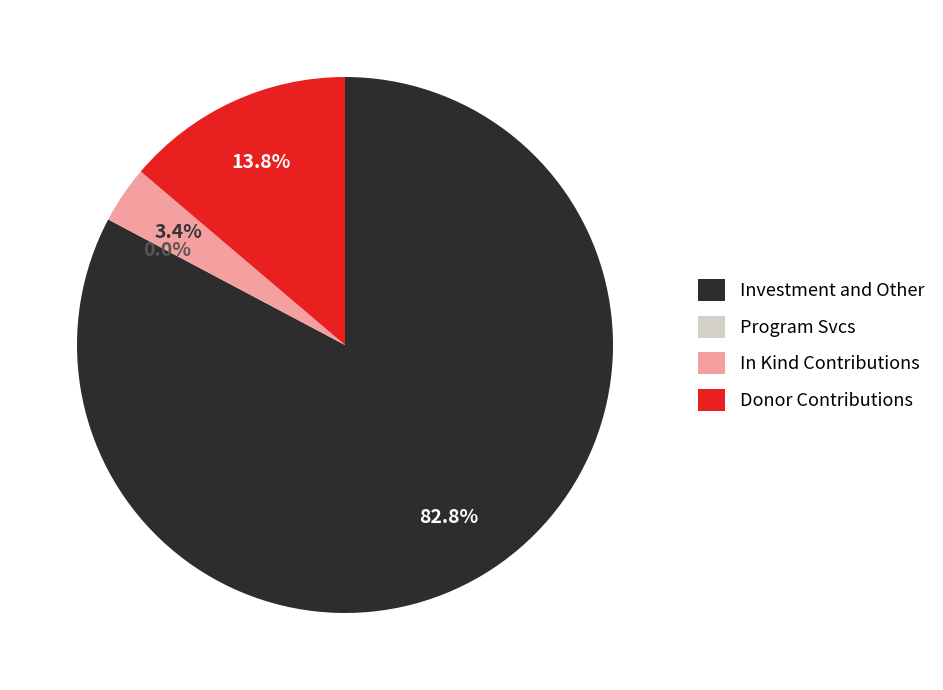

The Solar Wind Start Index slice represents 1% of the pie. True or false?

False